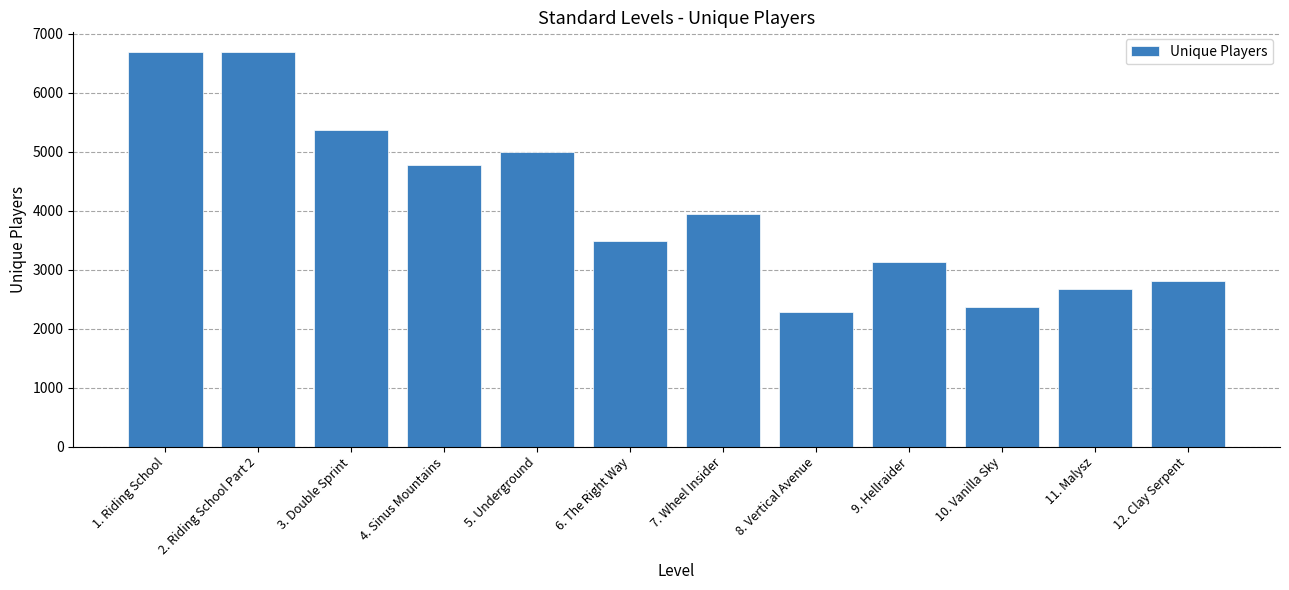

What value does the data have at 4. Sinus Mountains, to the nearest 100?

4800